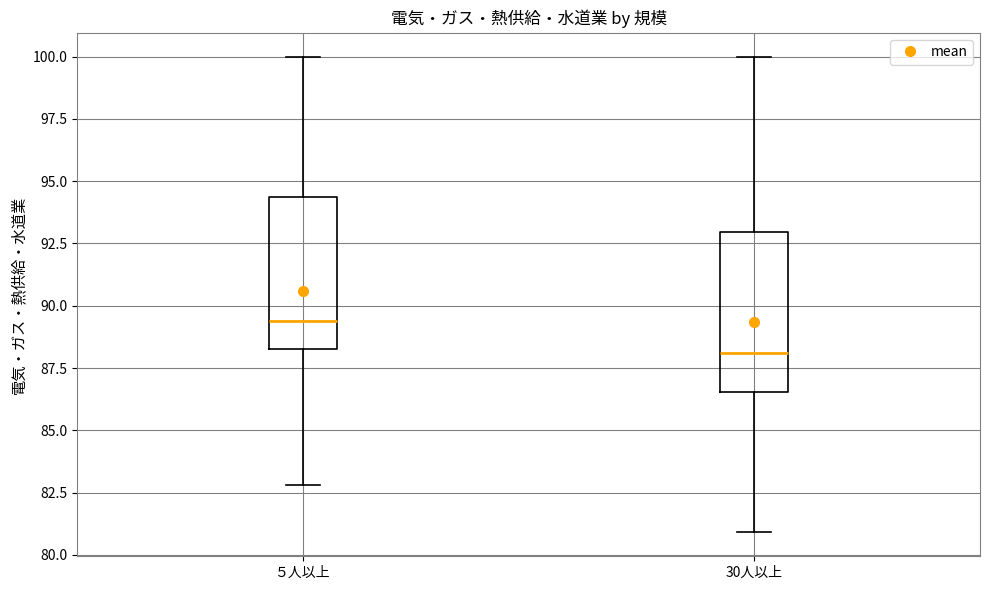

Reading left to right, read every box against the y-axis: the position of its median line, the range the box covers, and the ends of its whiskers. The values are not printed on the chart, so give them approximately, as read against the axis.

５人以上: median 89.5, box 88.5 to 94.5, whiskers 83.0 to 100.0
30人以上: median 88.0, box 86.5 to 93.0, whiskers 81.0 to 100.0